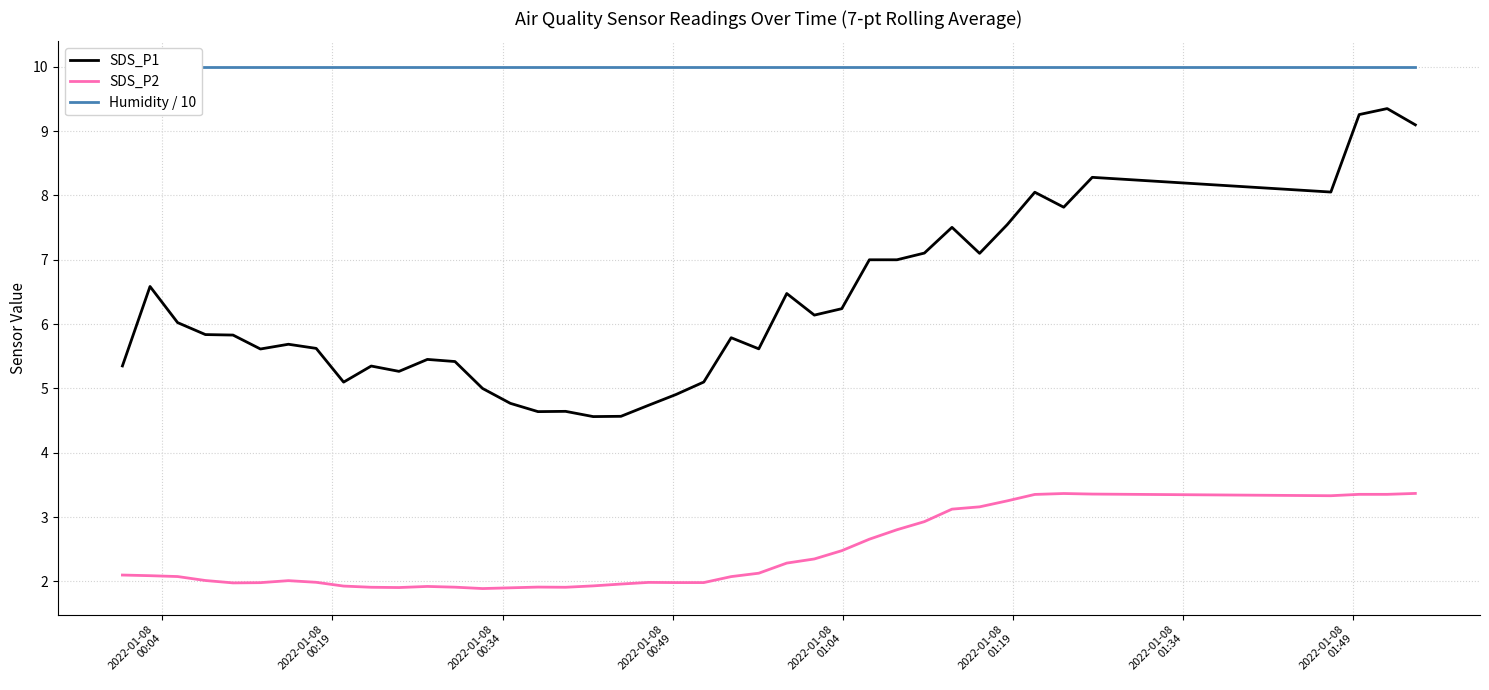

What is the average value of the Humidity / 10 series?

10.0